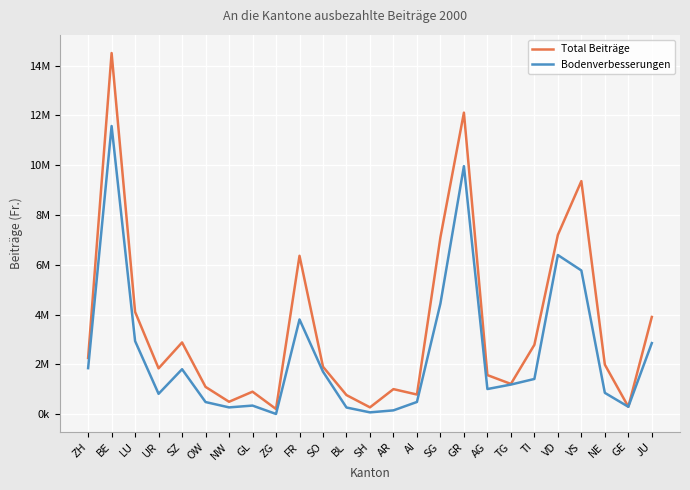

True or false: Bodenverbesserungen and Total Beiträge cross at least once.

False